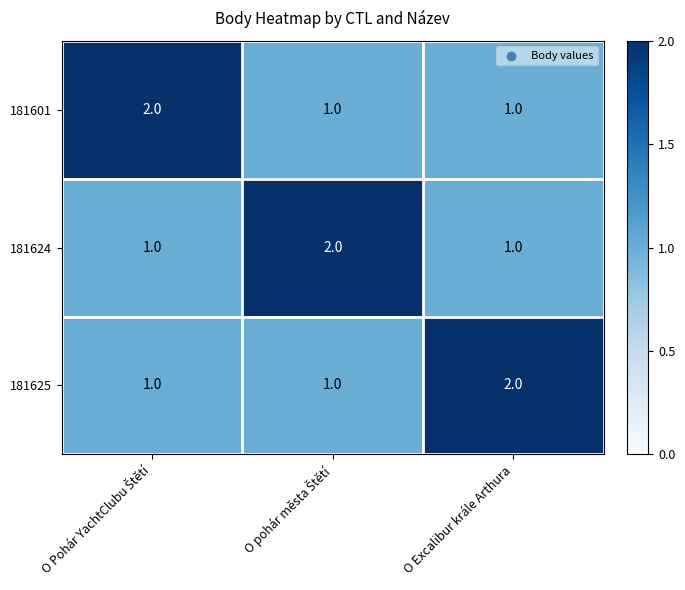

Reading left to right, list all the values displayed in this chart.

181601: 2	1	1
181624: 1	2	1
181625: 1	1	2